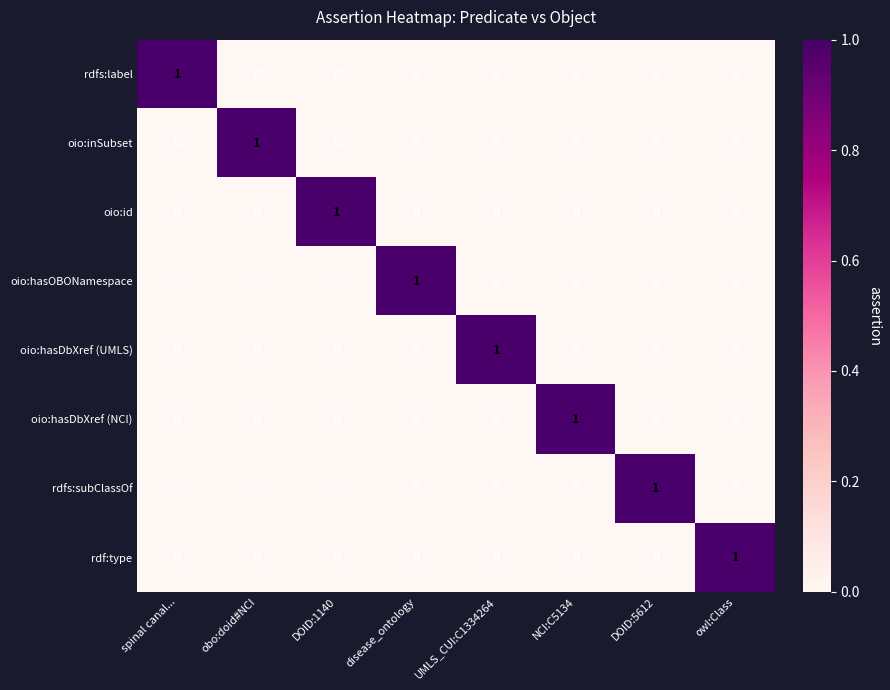

The value of rdf:type at NCI:C5134 is 0. True or false?

True